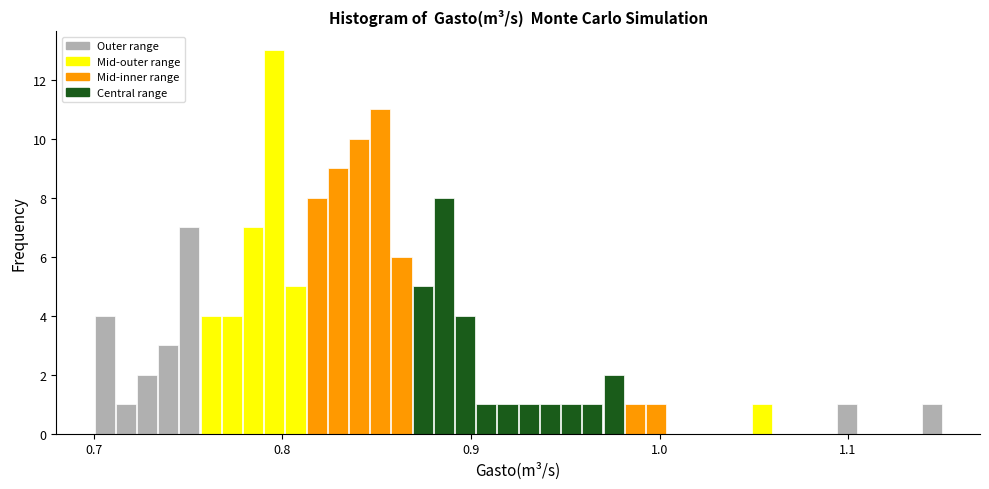

Around what value on the x-axis is the tallest bar? Give the approximate position of its centre, as read against the axis.

0.80